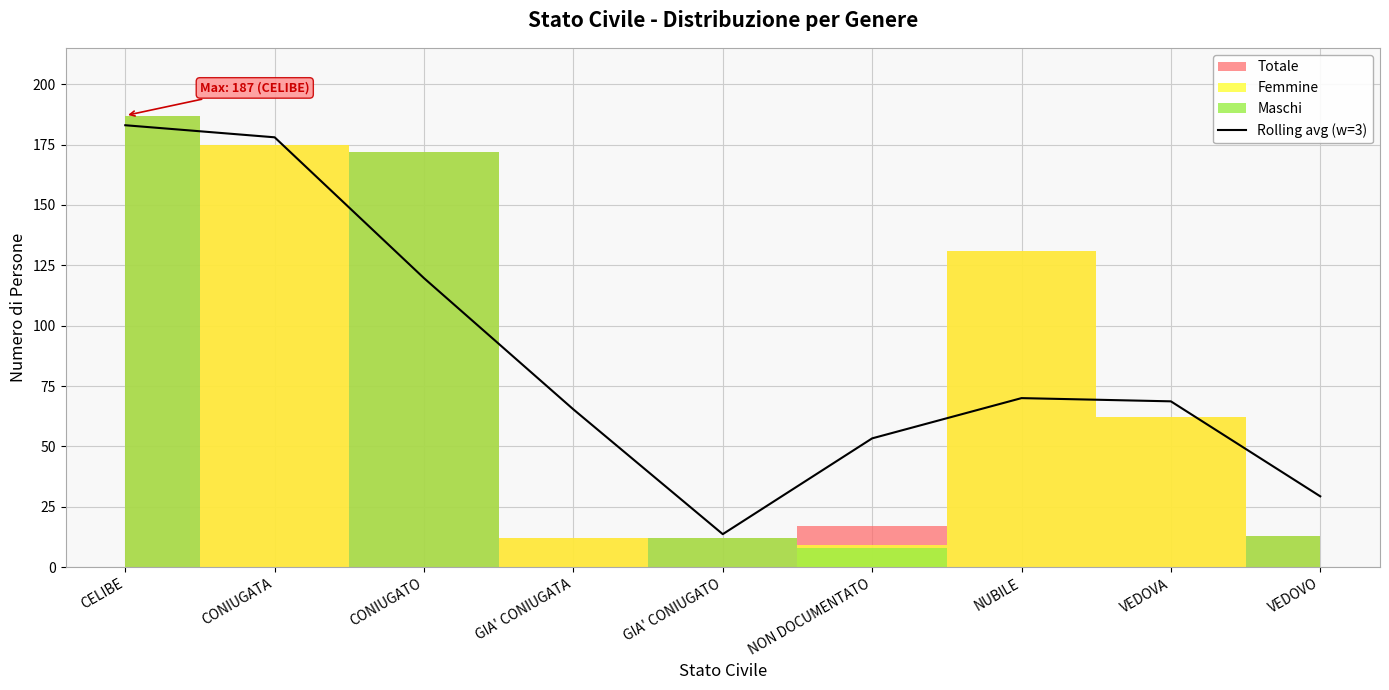

At which category does the chart reach its minimum across all series?

GIA' CONIUGATO